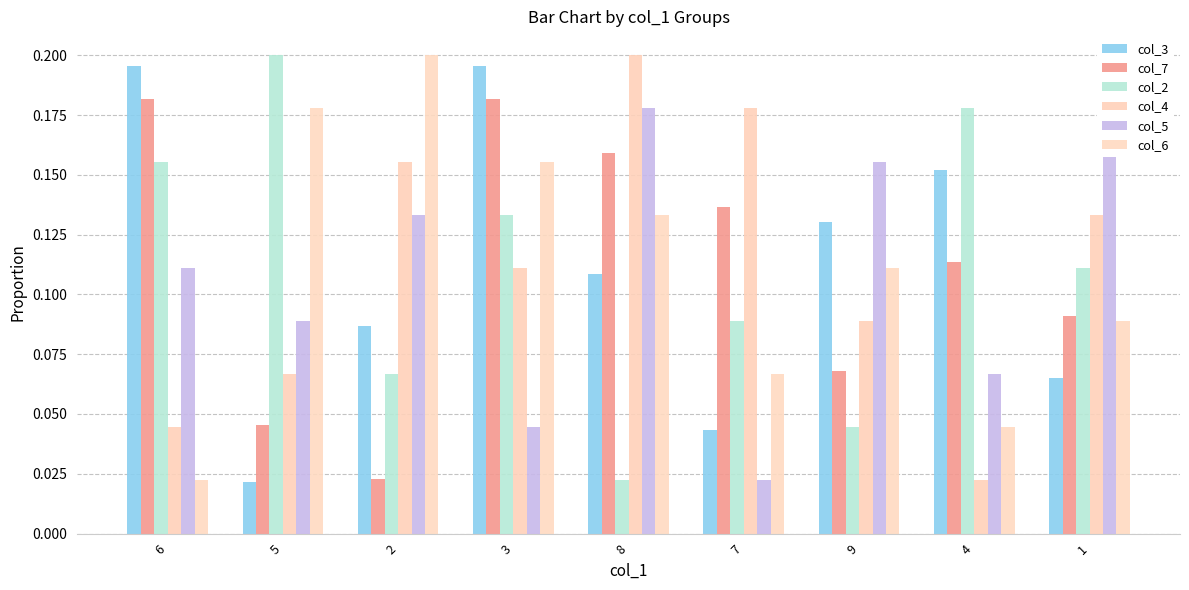

The col_2 series shows 0.2 at 4. True or false?

True